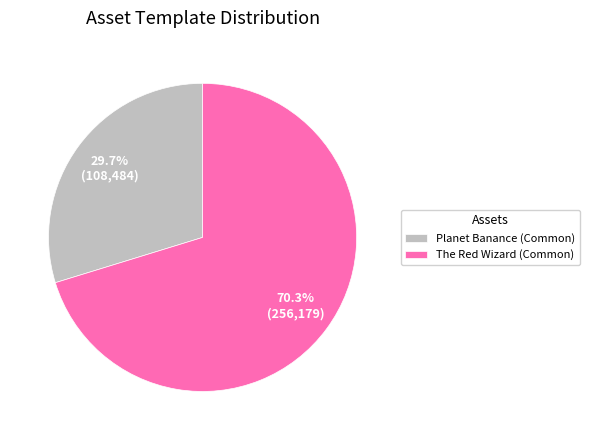

Approximately how many times larger is the value at Planet Banance (Common) compared to The Red Wizard (Common)?

0.4